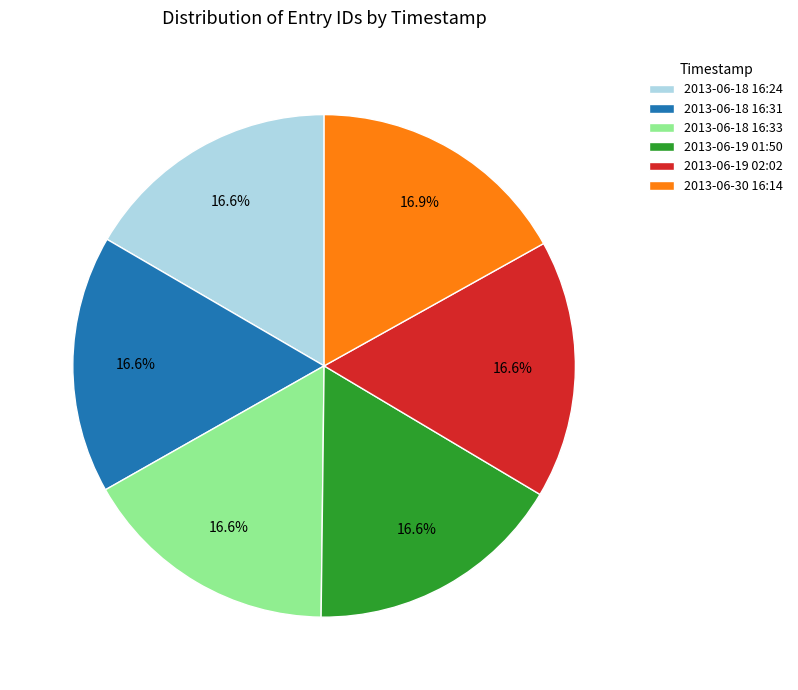

What percentage is the 2013-06-18 16:31 slice, to the nearest percent?

17%